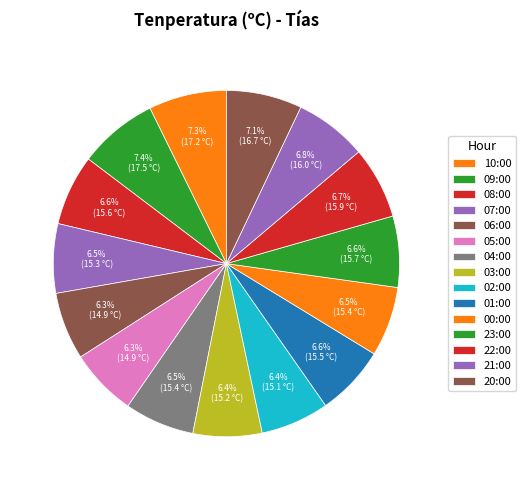

To the nearest percent, what portion does 03:00 represent?

6%